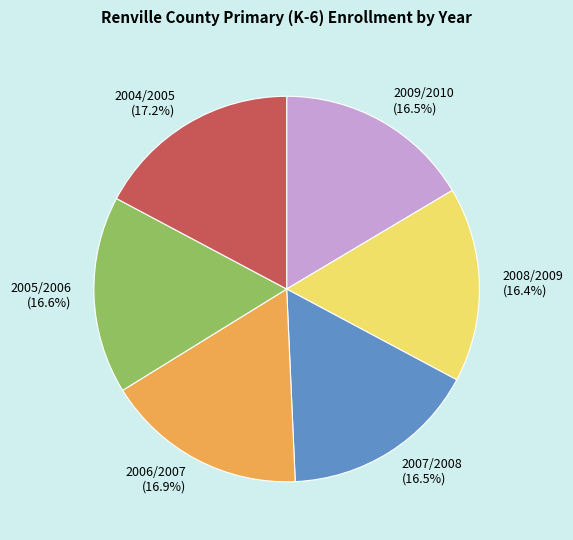

Approximately how many times larger is the value at 2007/2008 (16.5%) compared to 2004/2005 (17.2%)?

1.0